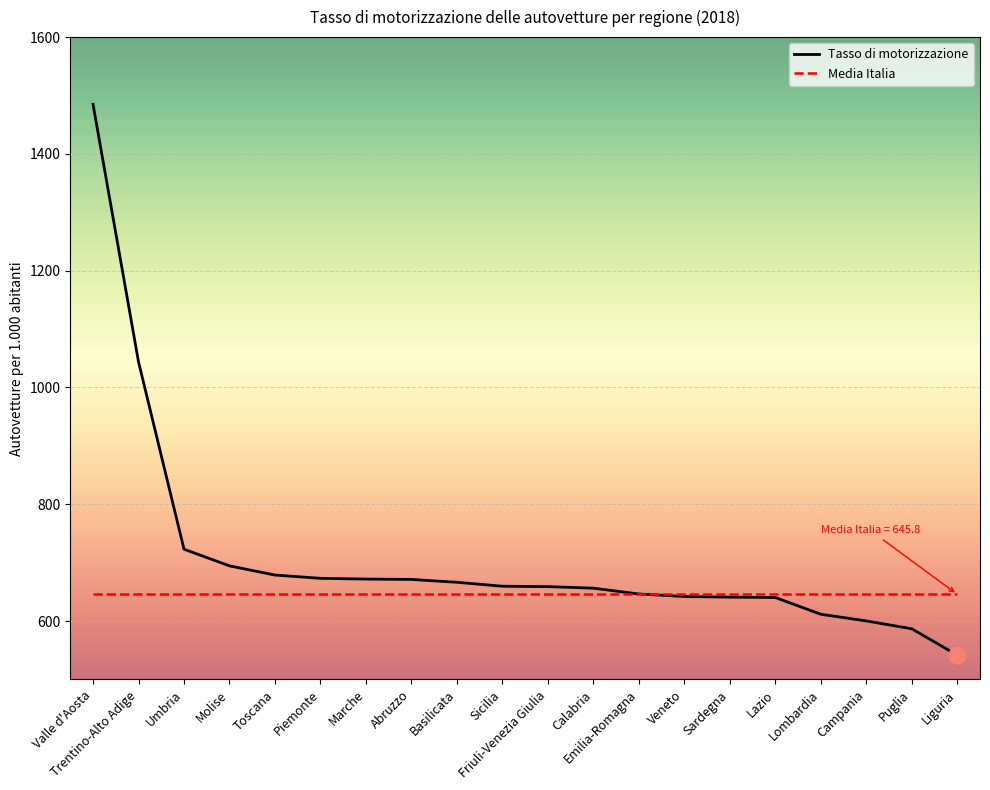

Which series has the largest range (max minus min)?

Tasso di motorizzazione